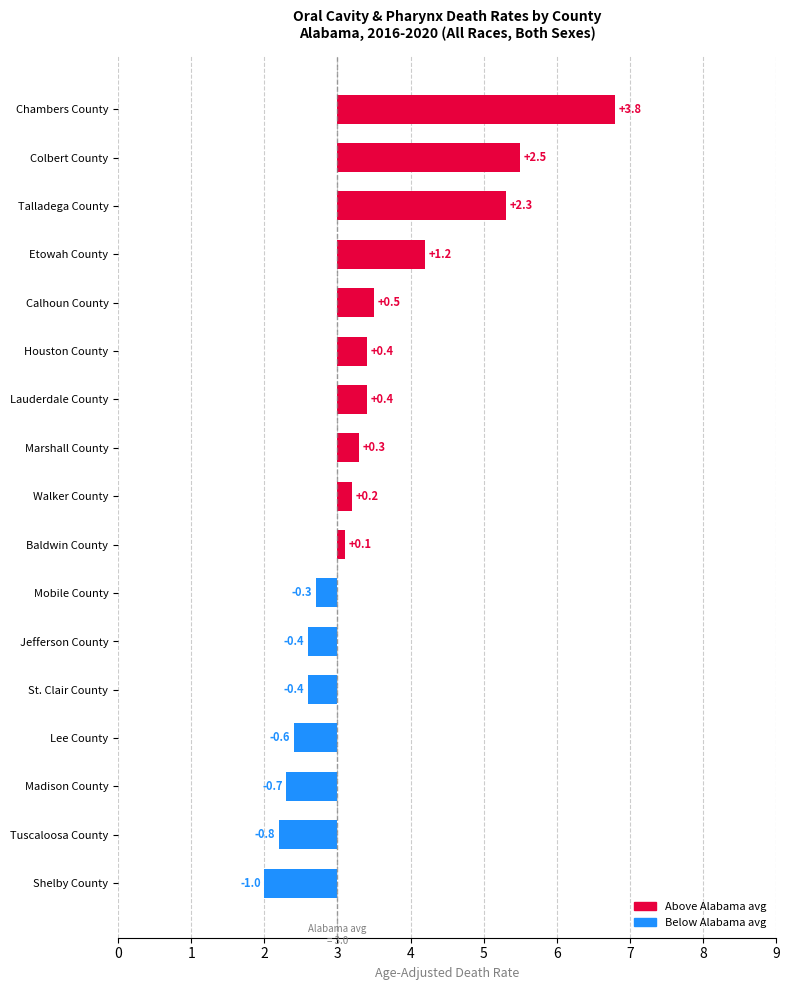

Is it true that the value at Walker County is 5.3?

False